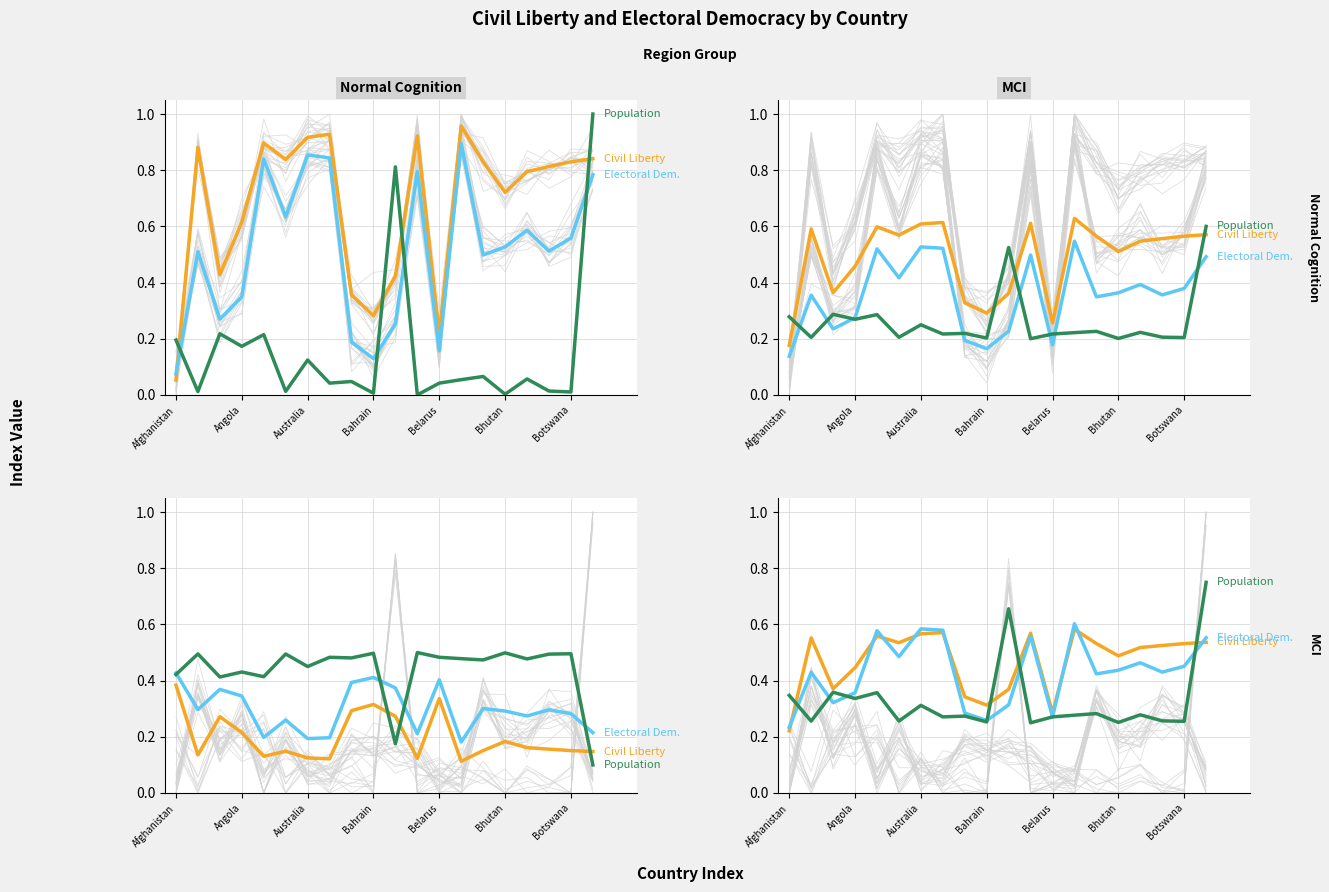

What is the total value across all series at 8?

0.9